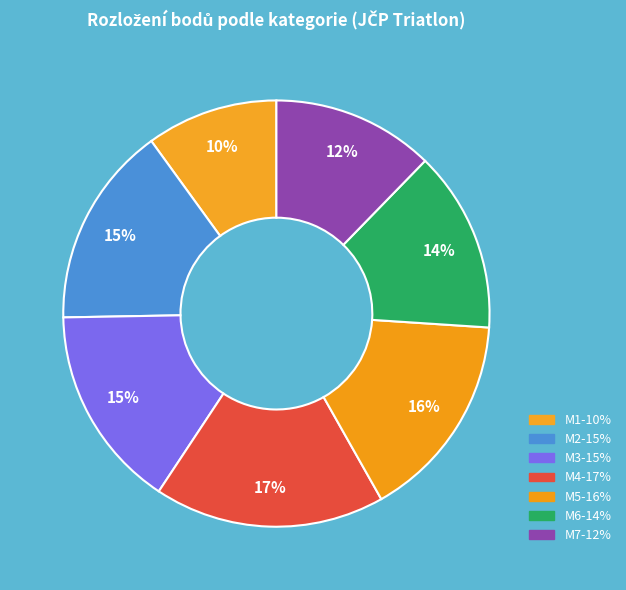

How many segments does this pie chart have?

7